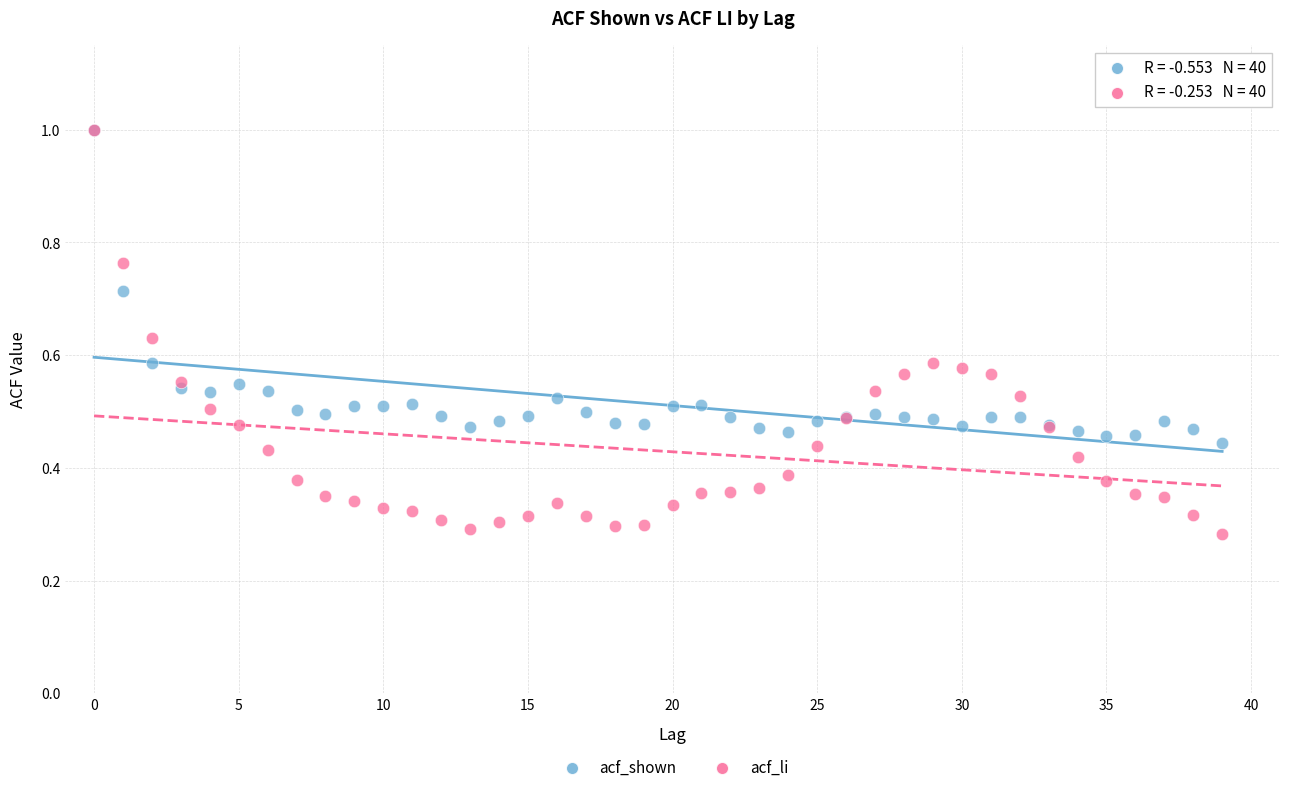

What are all the series names shown in the legend?

acf_shown, acf_li